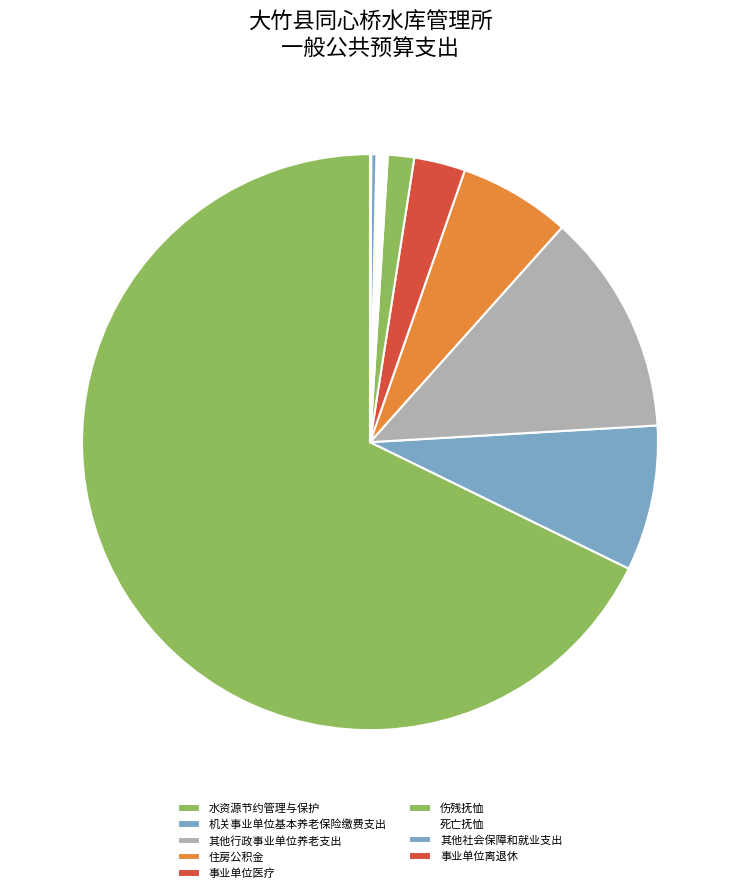

How many slices are in this pie chart?

9